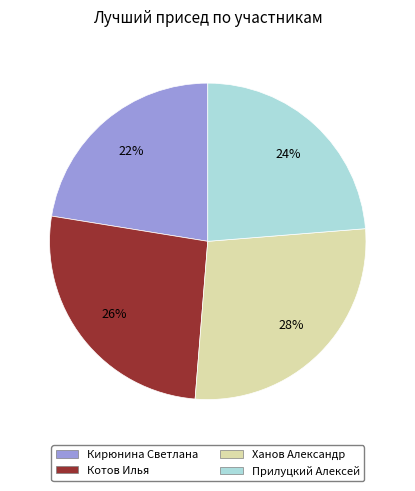

The Ханов Александр slice represents 28% of the pie. True or false?

True